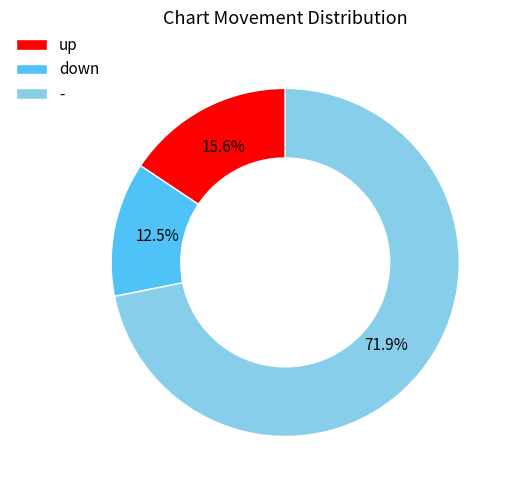

What is the smallest slice in the pie chart?

down